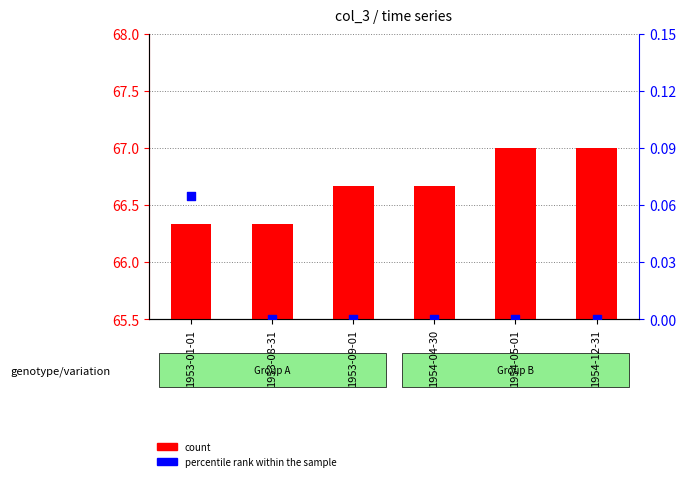

Is the value of count at 1954-12-31 greater than the value of percentile rank within the sample at 1954-12-31?

Yes